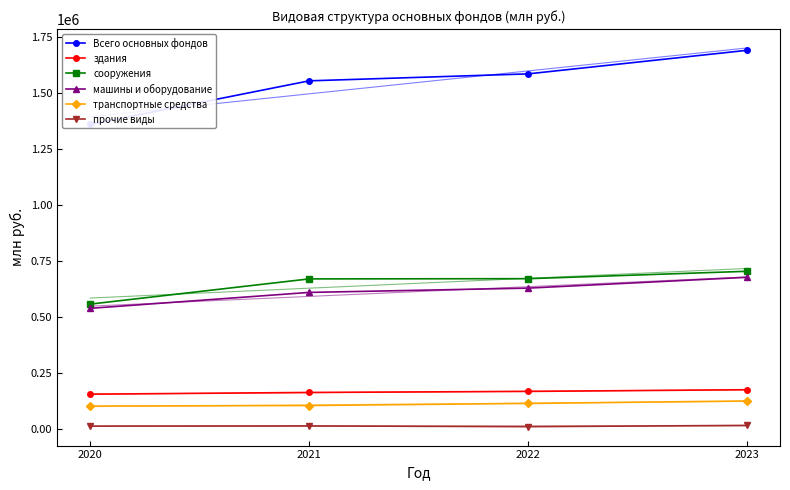

Where is здания nearest to the value 163586?

2021